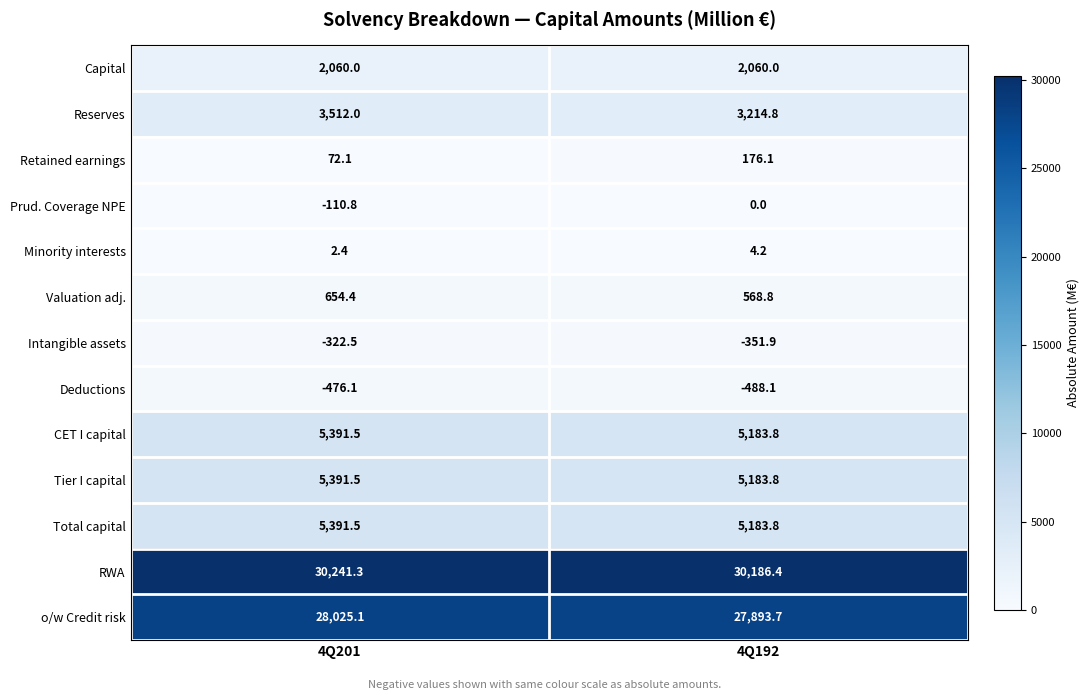

Rank the categories by Intangible assets value from lowest to highest.

4Q192, 4Q201